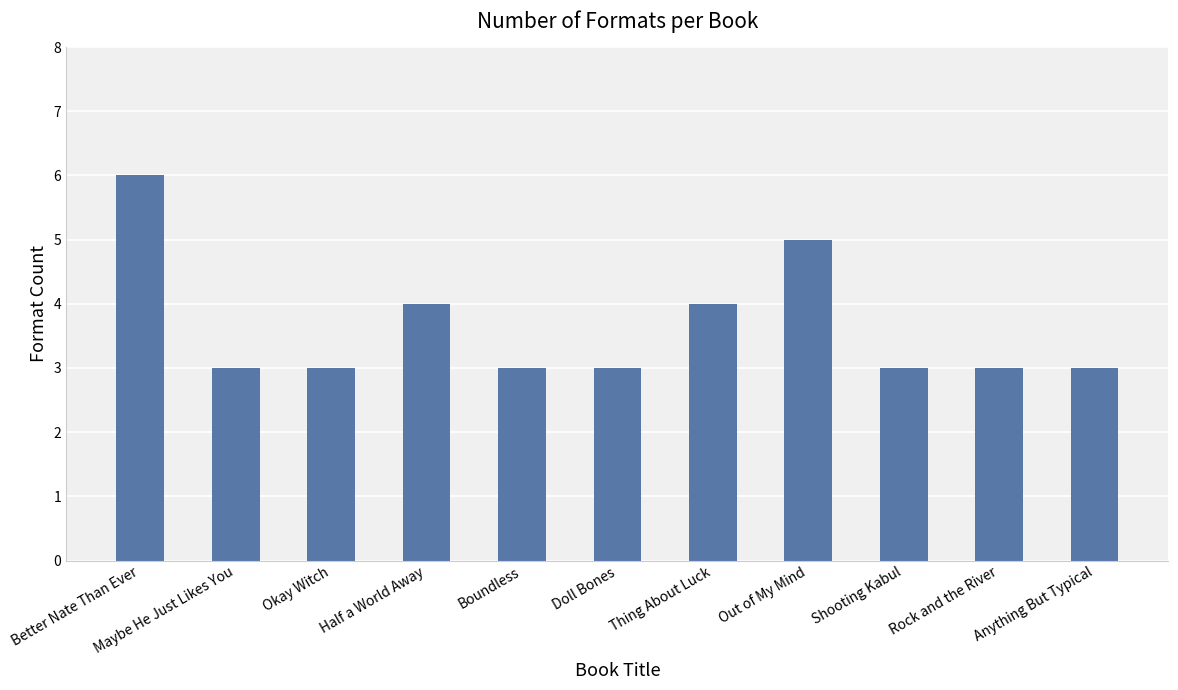

True or false: the data shows 5 at Okay Witch.

False